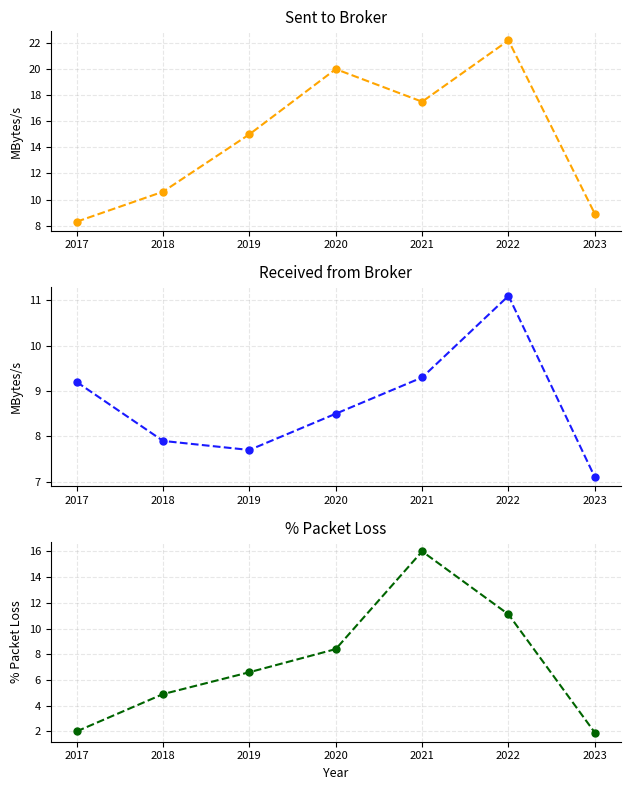

What are all the series names shown in the legend?

Sent to Broker (MBytes/s), Received from Broker (MBytes/s), % Packet Loss